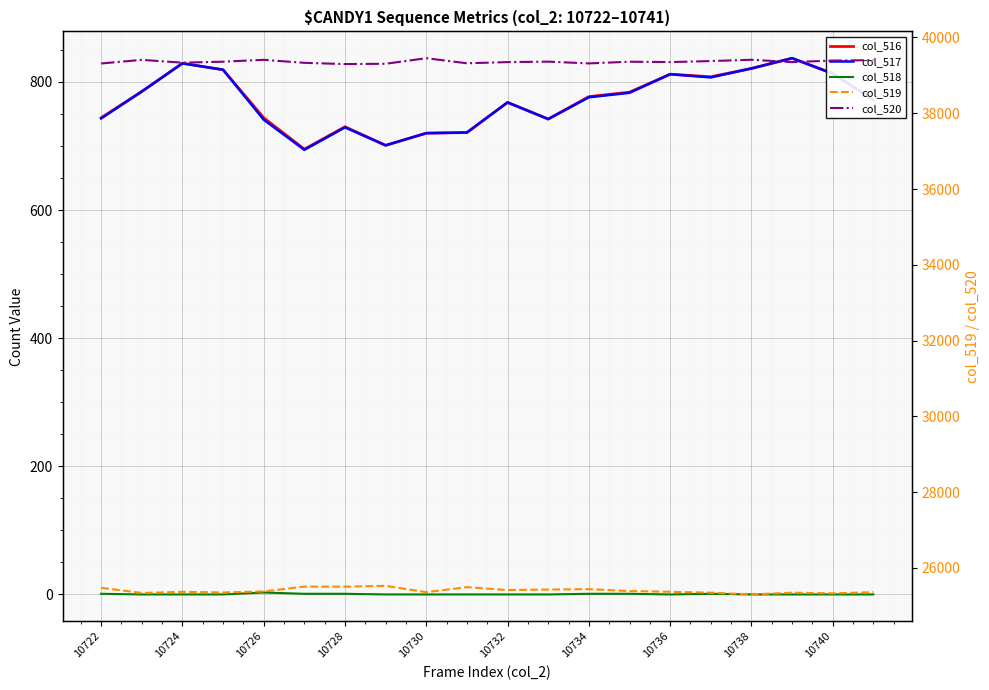

The value of col_517 at 10728 is 484. True or false?

False